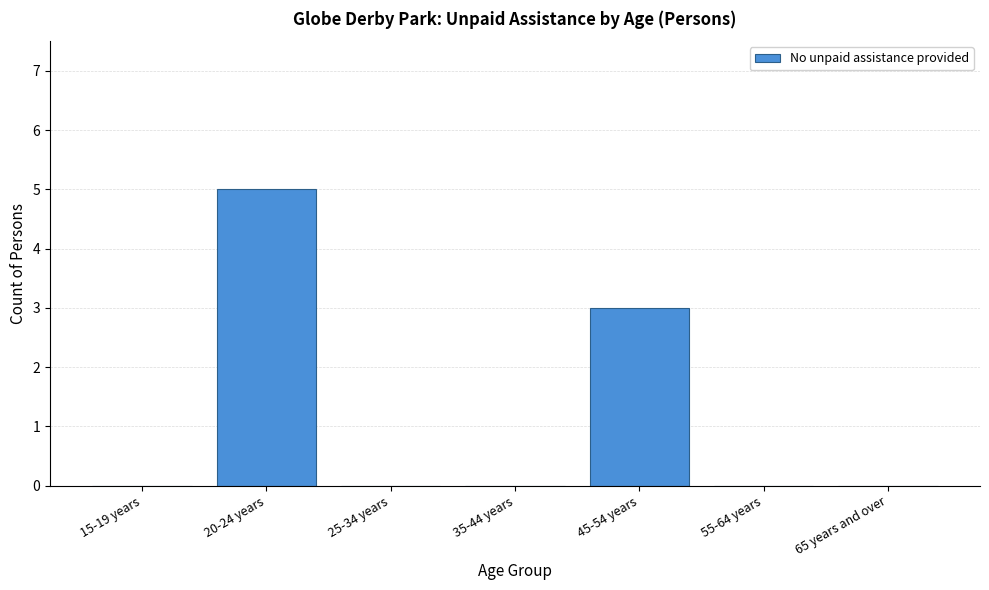

Reading right to left, what are all the values shown in this chart?

65 years and over=0	55-64 years=0	45-54 years=3	35-44 years=0	25-34 years=0	20-24 years=5	15-19 years=0